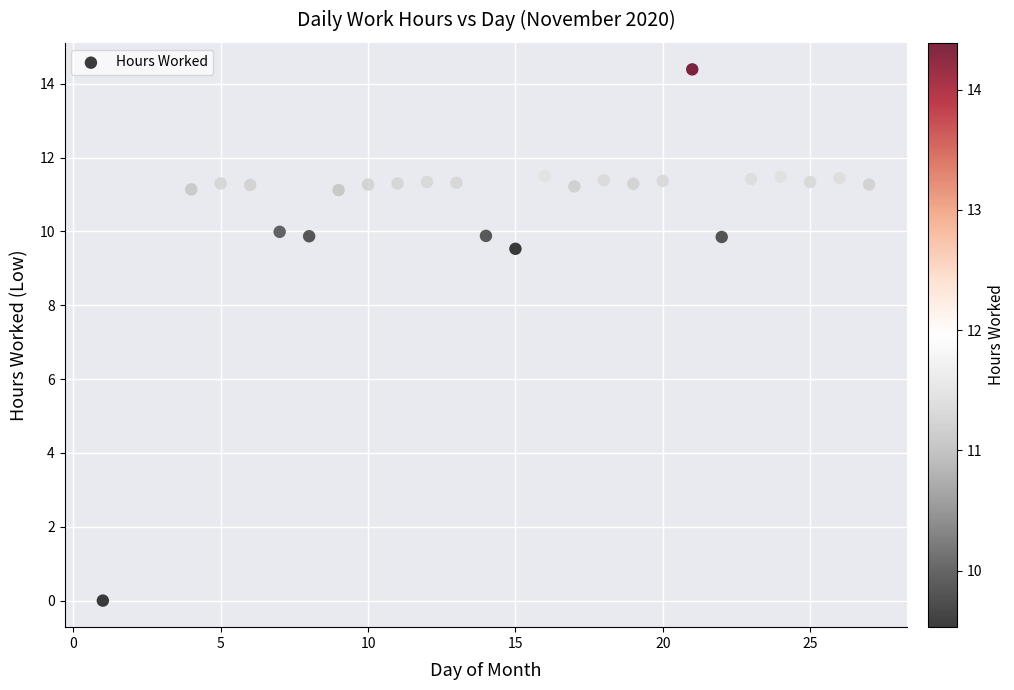

What Y value in the scatter plot is closest to 7?

9.5